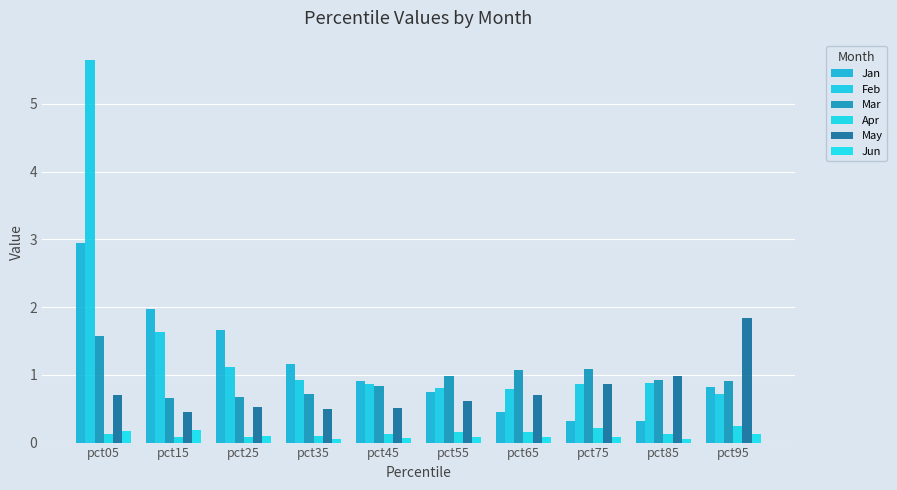

What is the difference between the second highest and second lowest values in the Feb series?

0.8